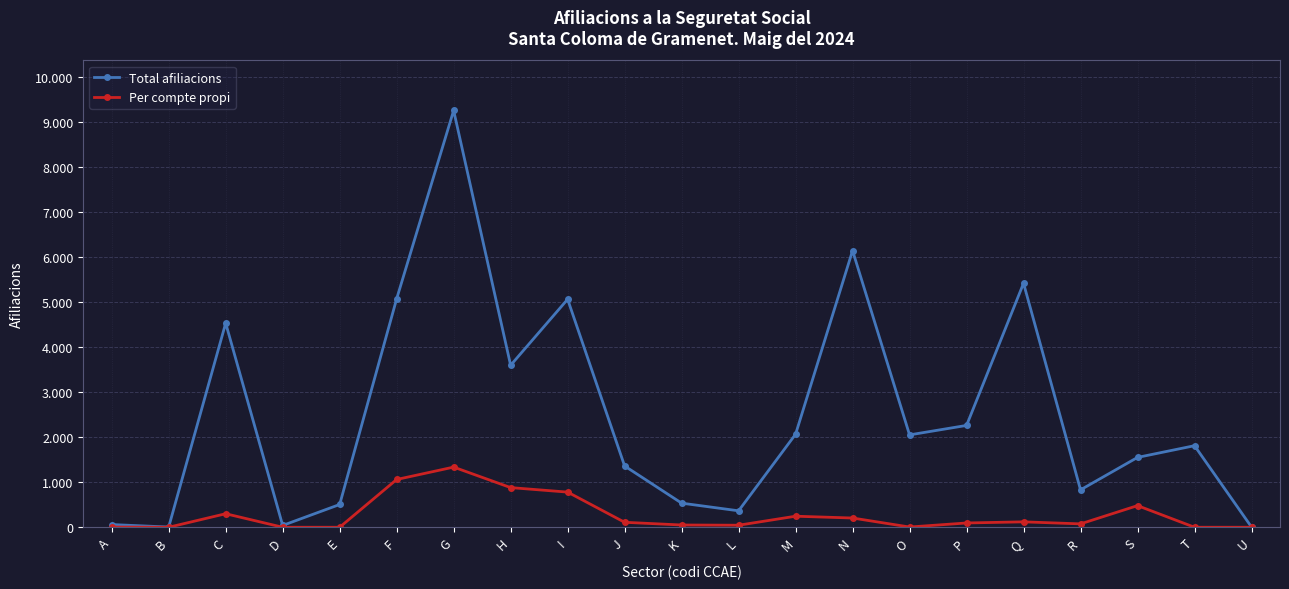

Is it true that Total afiliacions equals 235 at L?

False